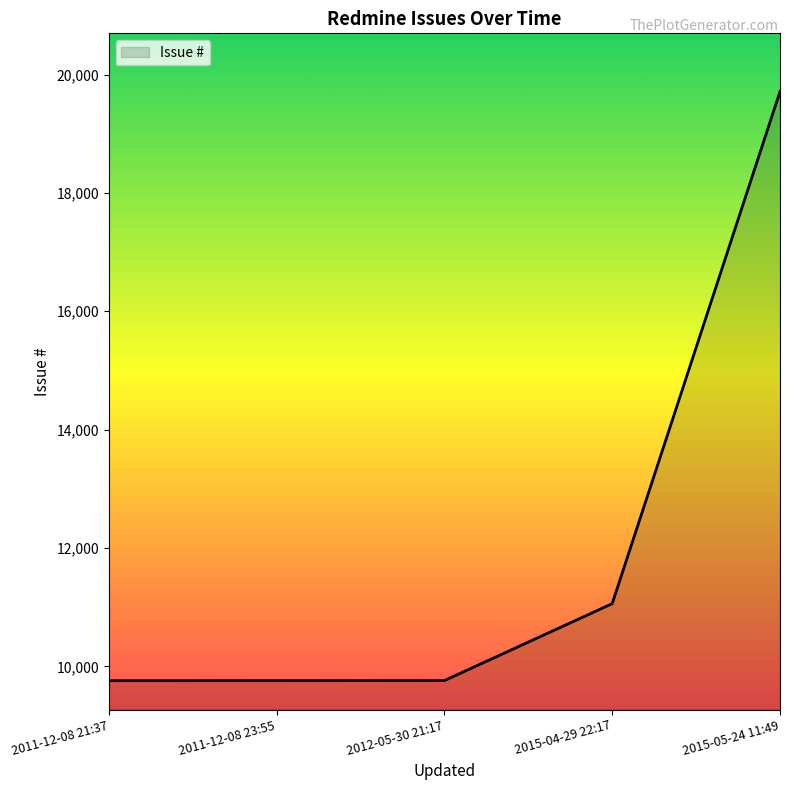

How many categories are shown in the chart?

5